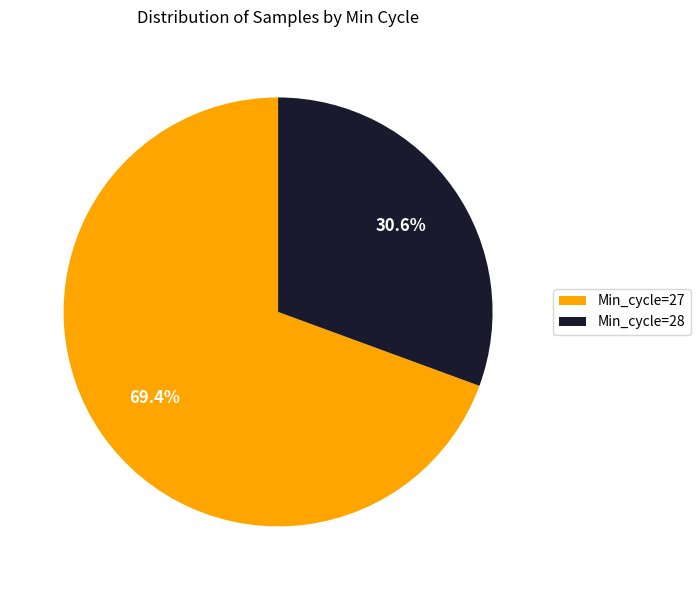

True or false: Min_cycle=27 accounts for 33% of the total.

False